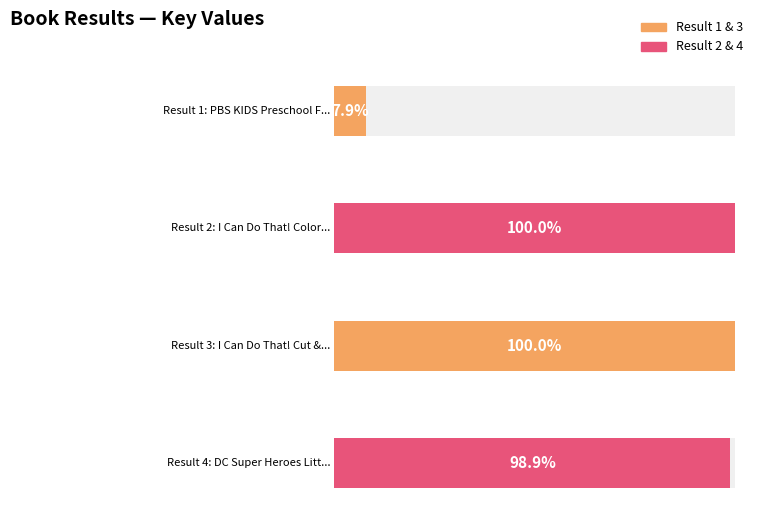

Are the bars grouped side by side (vs. stacked)?

No